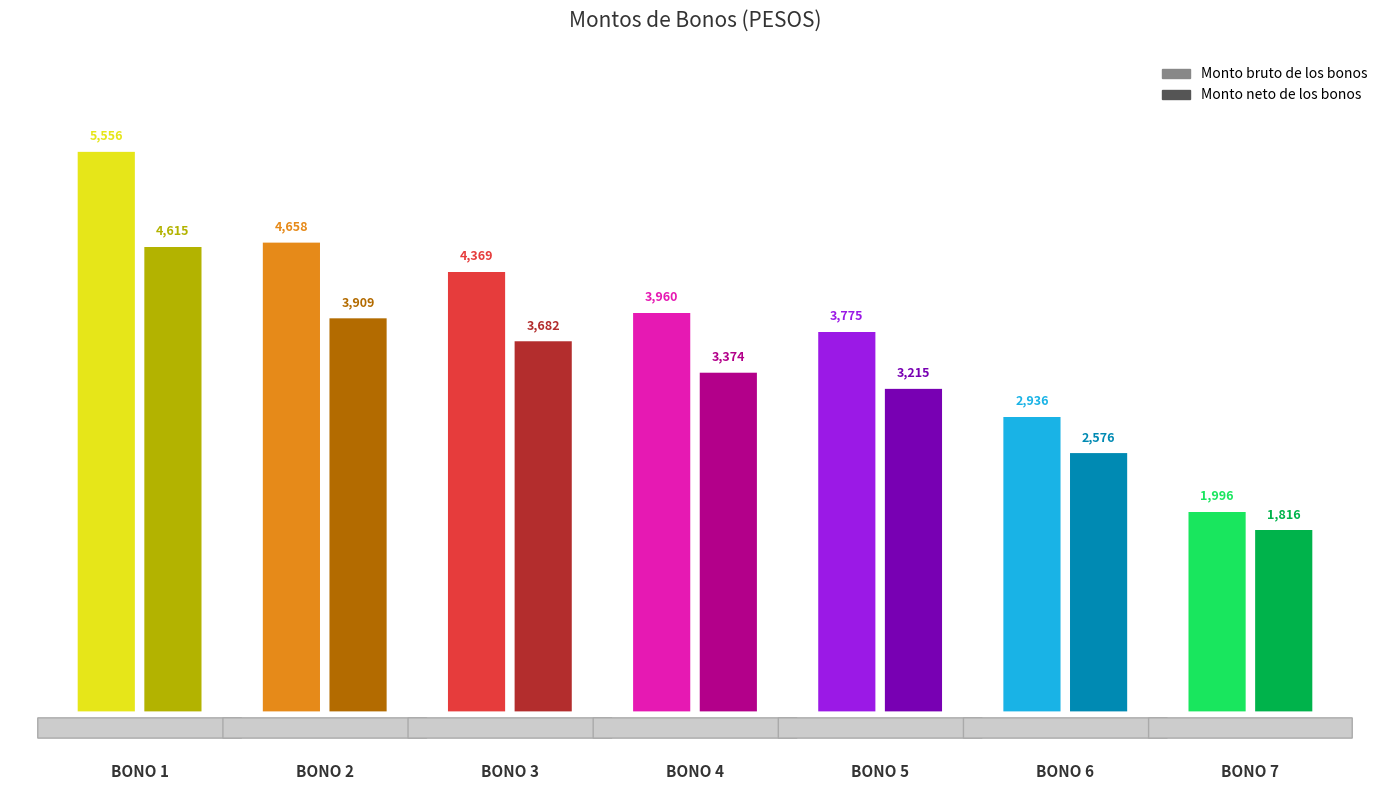

What is the lowest value of the Monto neto de los bonos series?

1816.0